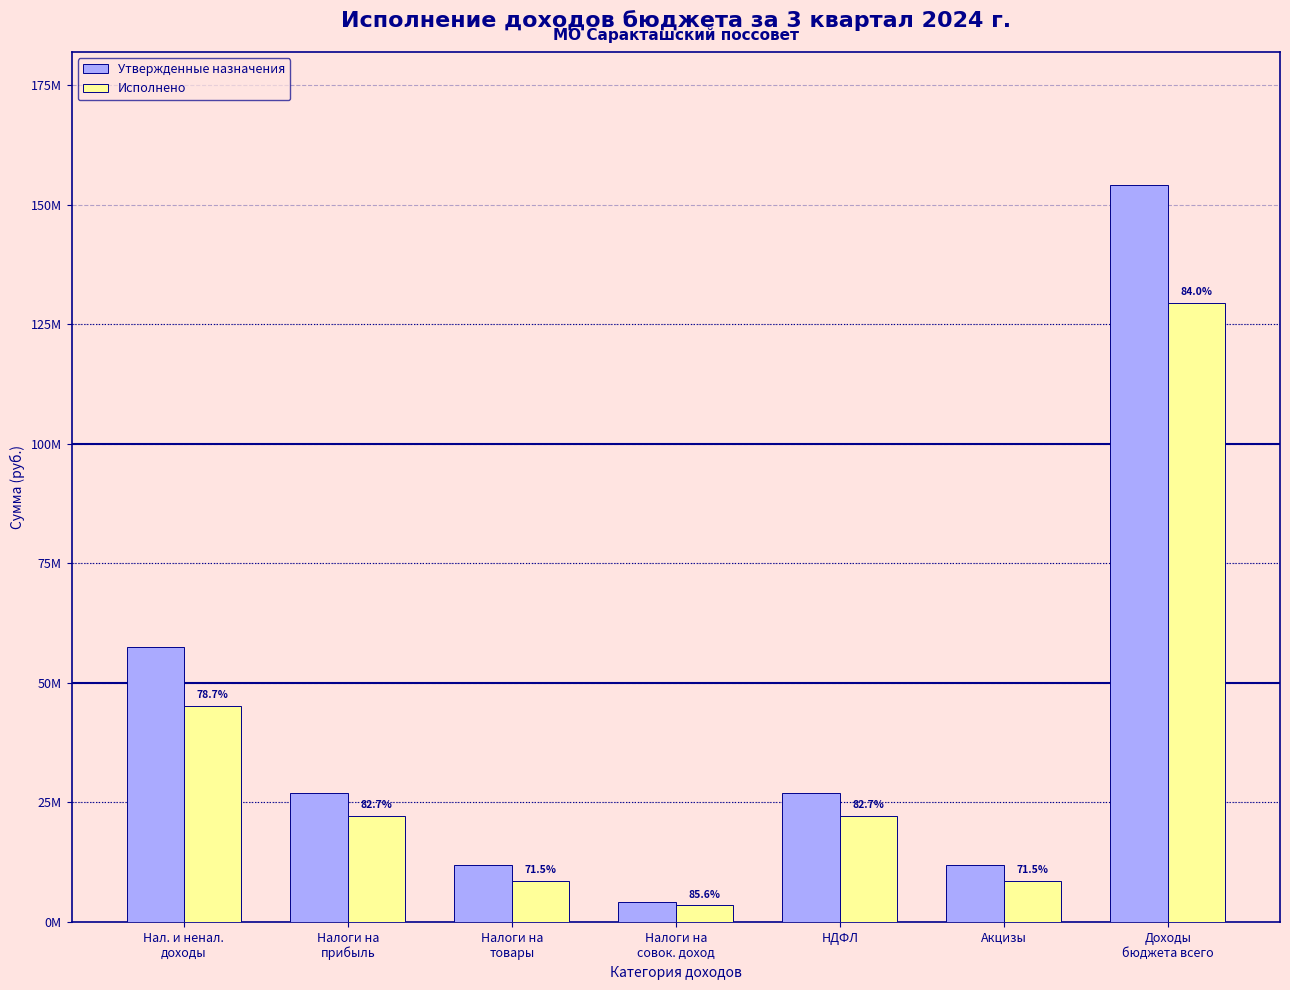

What is the greatest value displayed?

154211378.0